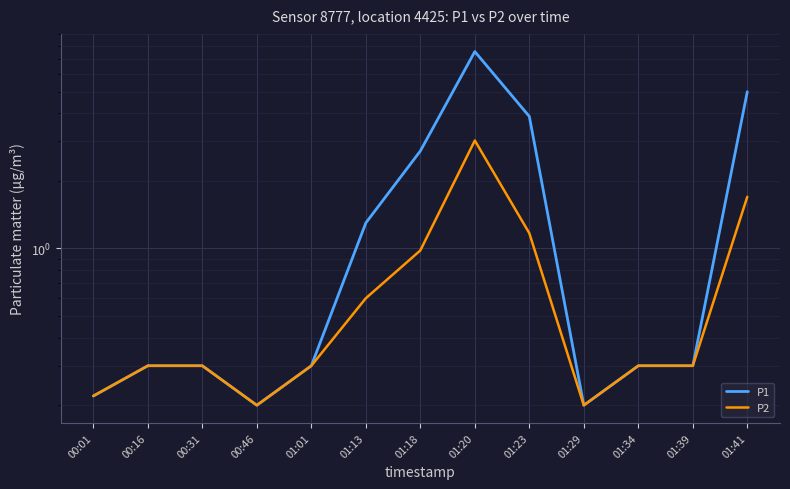

What position from the right is 01:39?

2